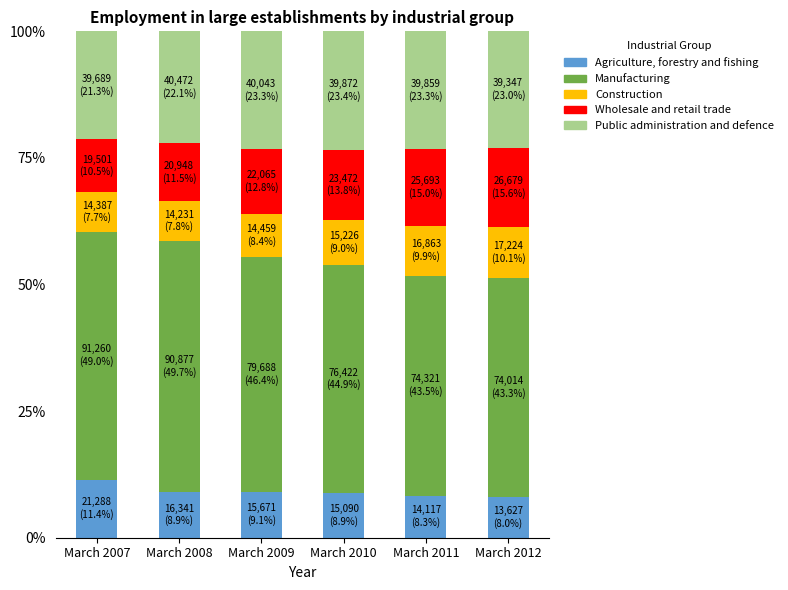

How many distinct data groups are displayed?

5